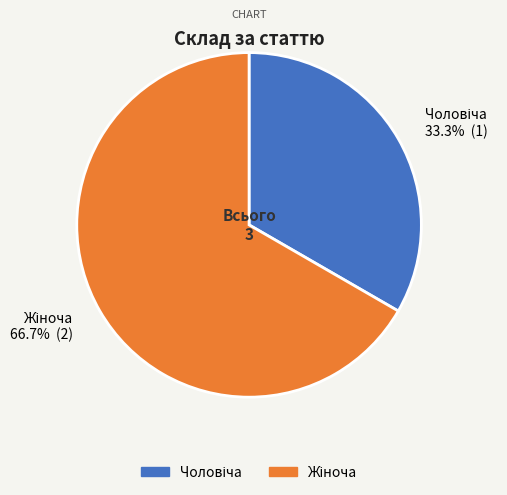

Is there any slice that represents more than half of the pie?

Yes